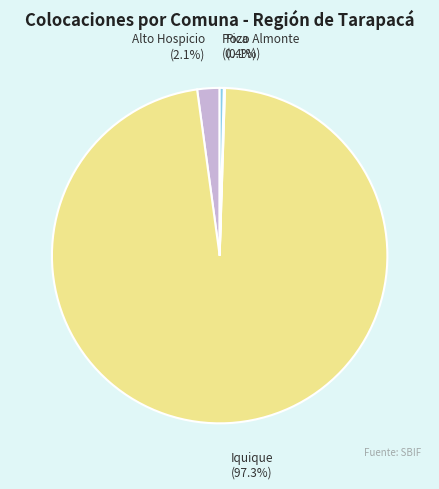

To the nearest percent, what percentage of the pie is Iquique?

97%